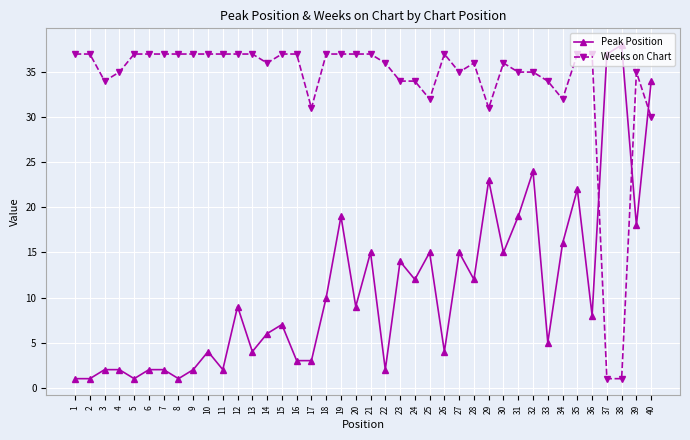

List the series in order of their overall mean, highest first.

Weeks on Chart, Peak Position